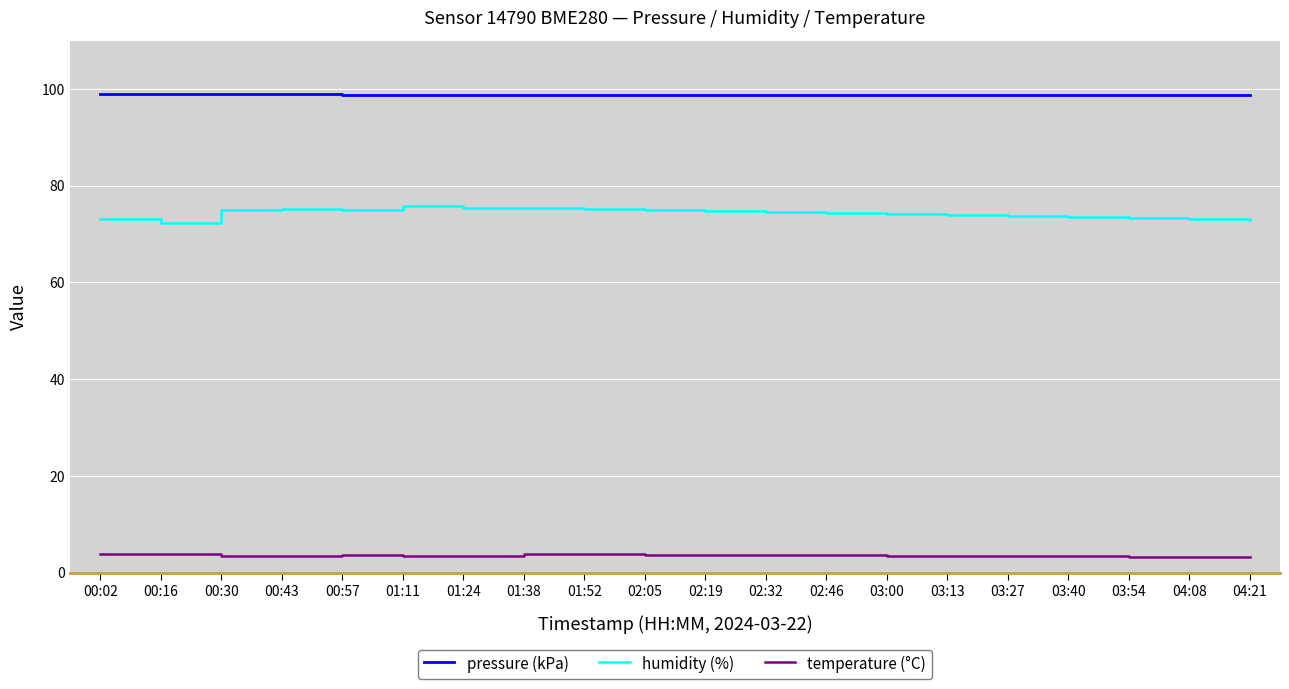

Rank the series by their average value, from lowest to highest.

temperature (°C), humidity (%), pressure (kPa)